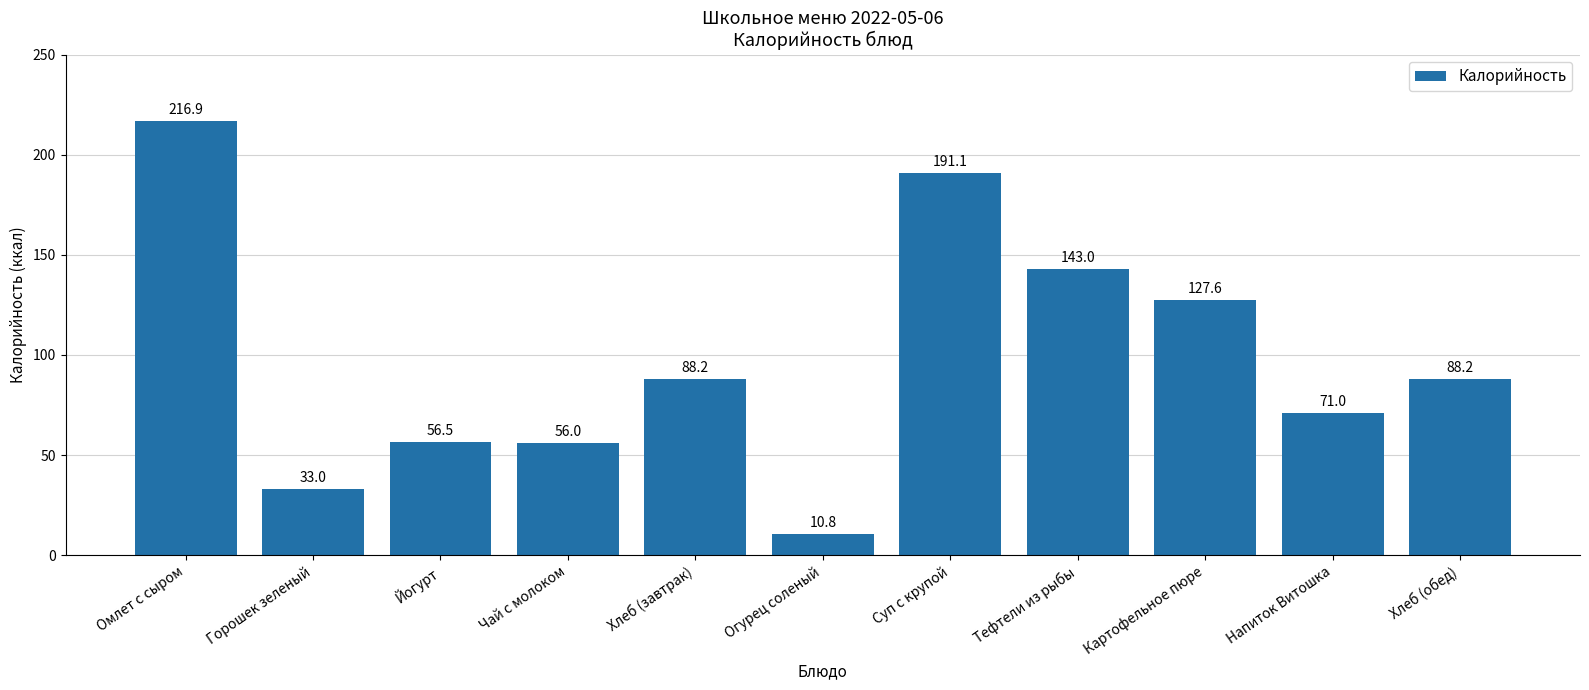

Where does the data first go above 88?

Омлет с сыром